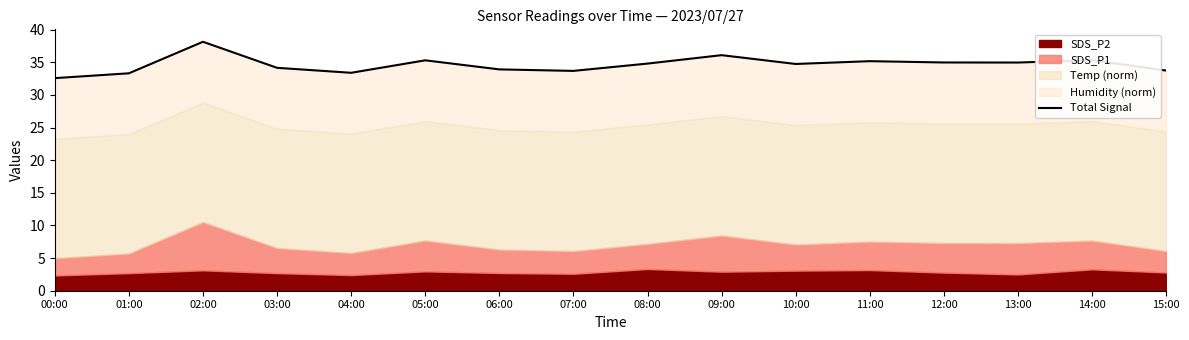

How many lines are shown in the chart?

1